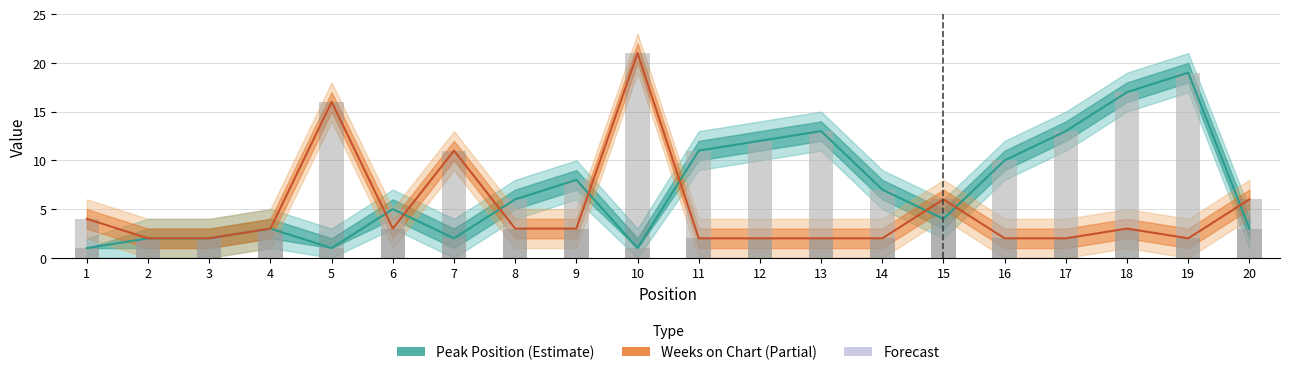

Reading right to left, list all the values displayed in this chart.

Peak Position: 3	19	17	13	10	4	7	13	12	11	1	8	6	2	5	1	3	2	2	1
Weeks on Chart: 6	2	3	2	2	6	2	2	2	2	21	3	3	11	3	16	3	2	2	4